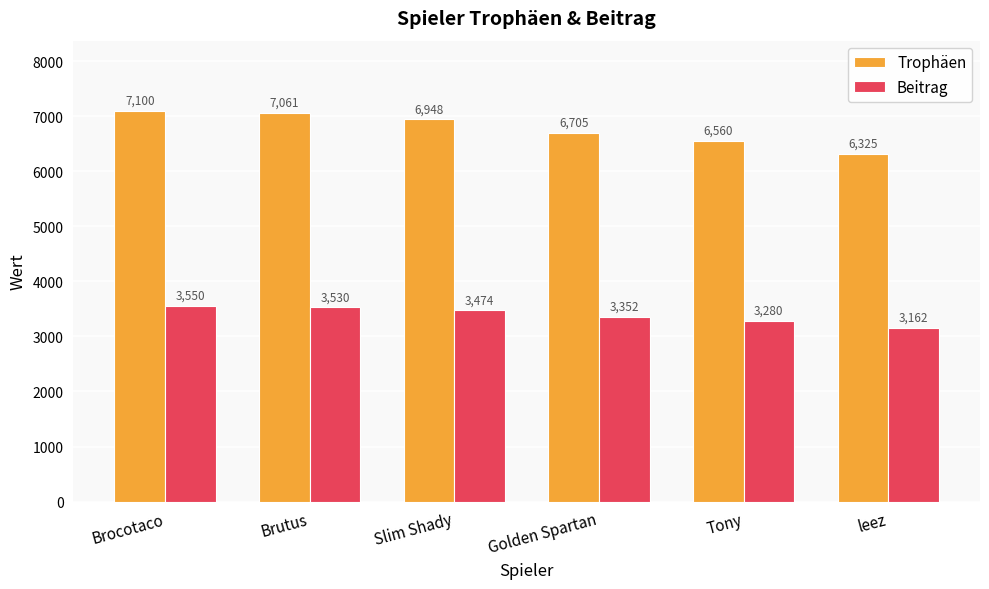

What is the difference between the Trophäen values at Brocotaco and Golden Spartan?

395